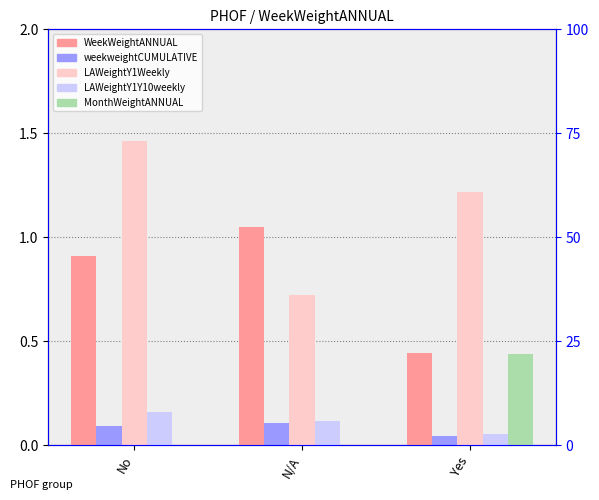

What is the sum of all LAWeightY1Weekly values?

3.4